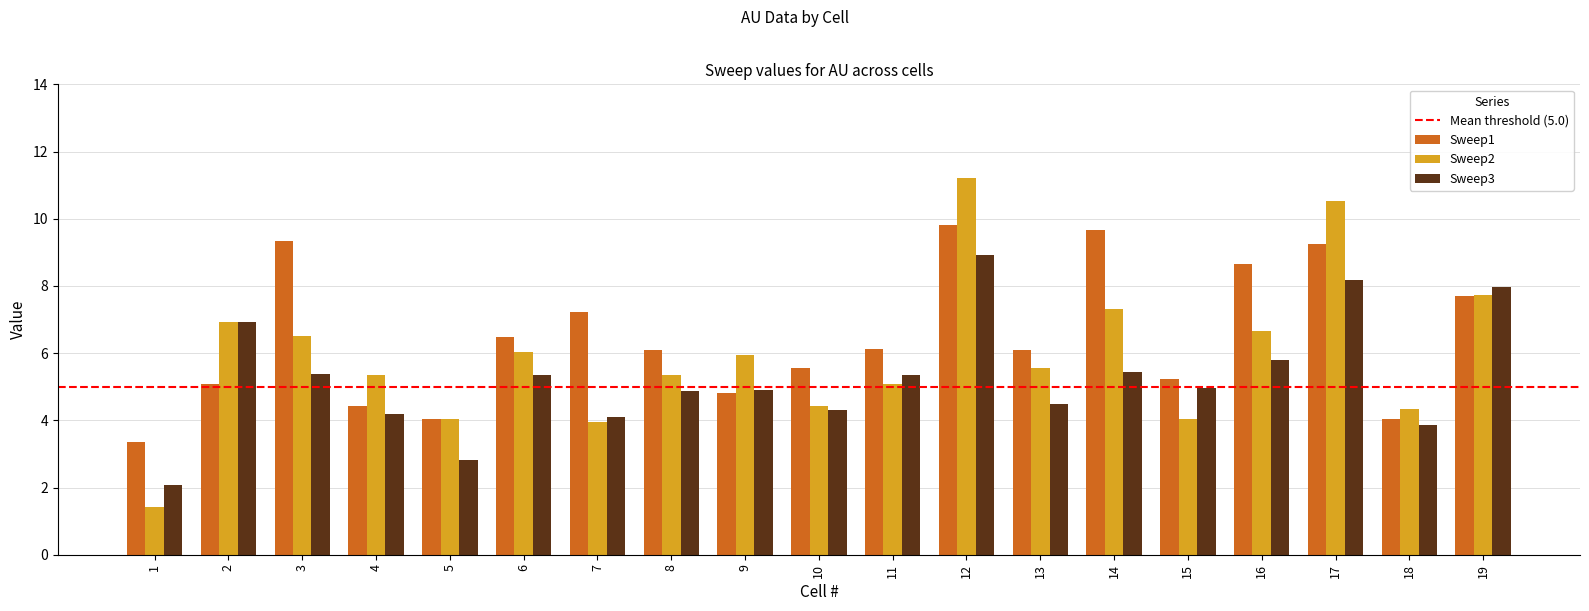

The value of Sweep2 at 10 is 7.4. True or false?

False